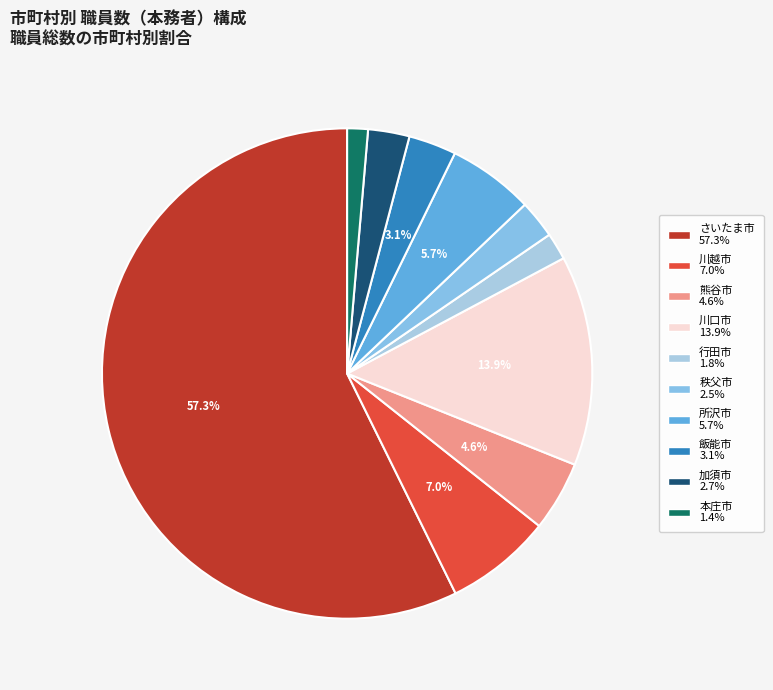

How many segments does this pie chart have?

10